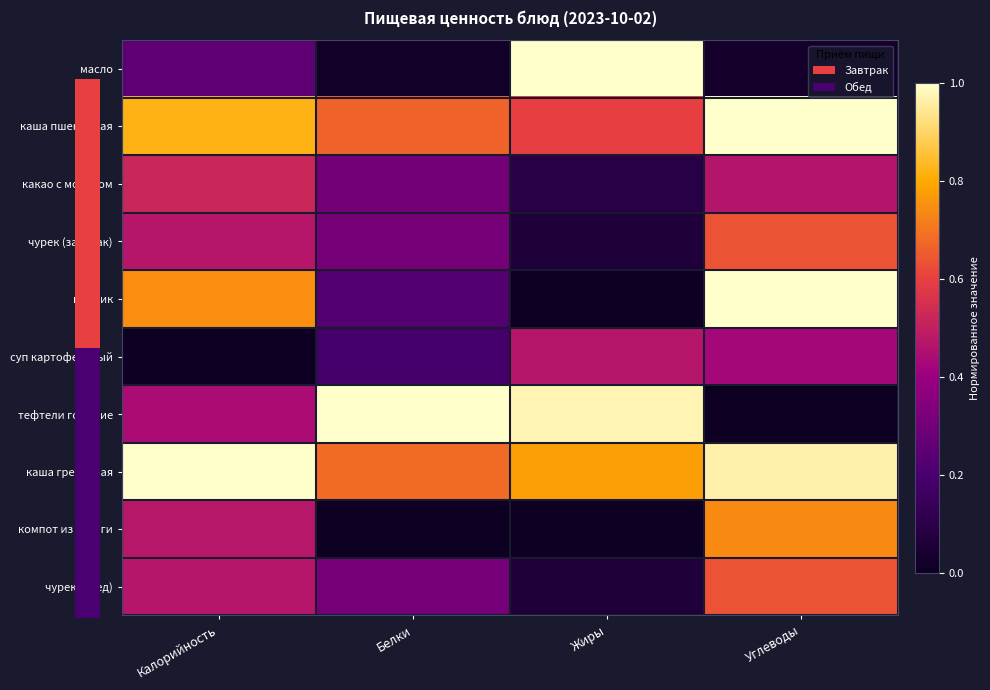

At which label is какао с молоком closest to 0?

Жиры